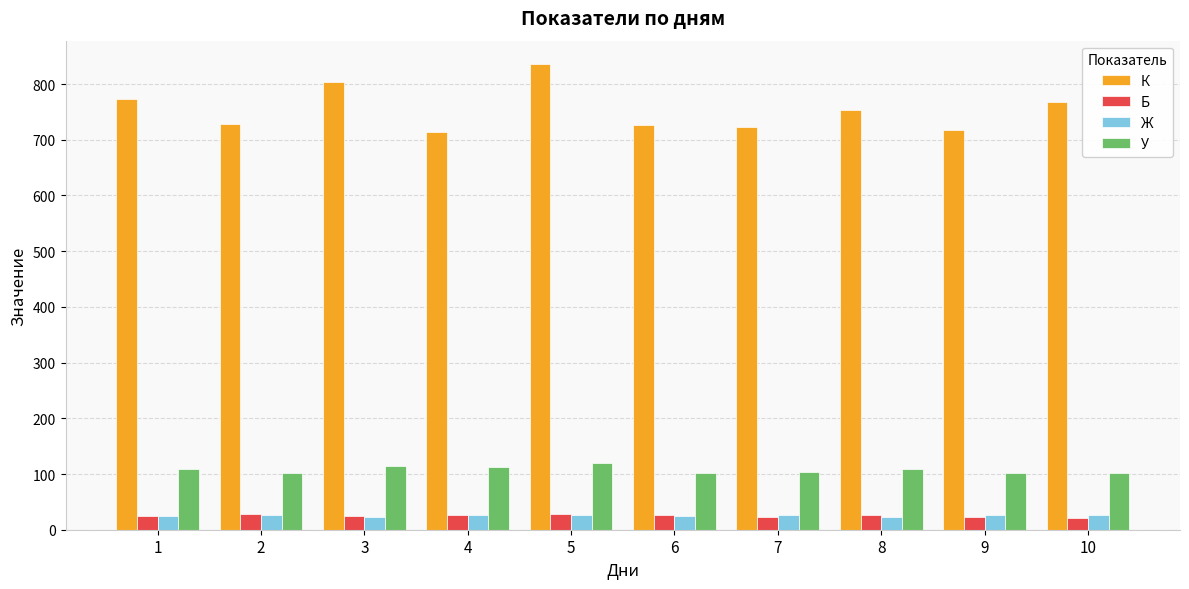

What is the sum of the У values at 2 and 10?

202